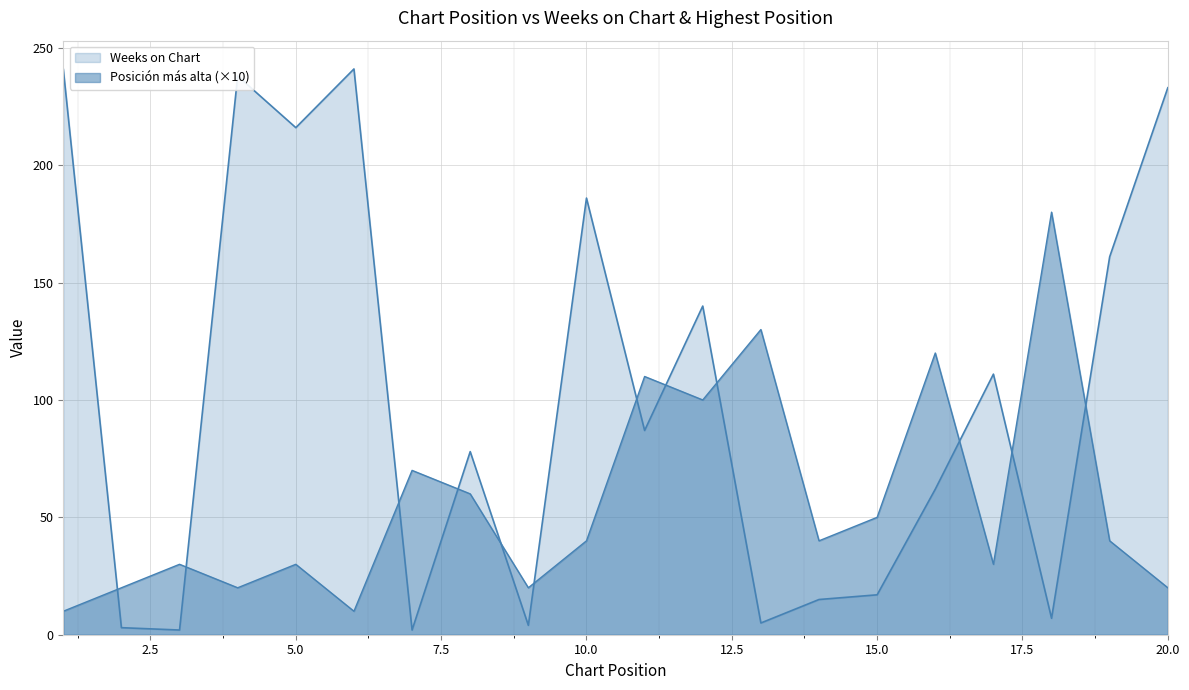

Which category has the lowest value in the Weeks on Chart series?

3